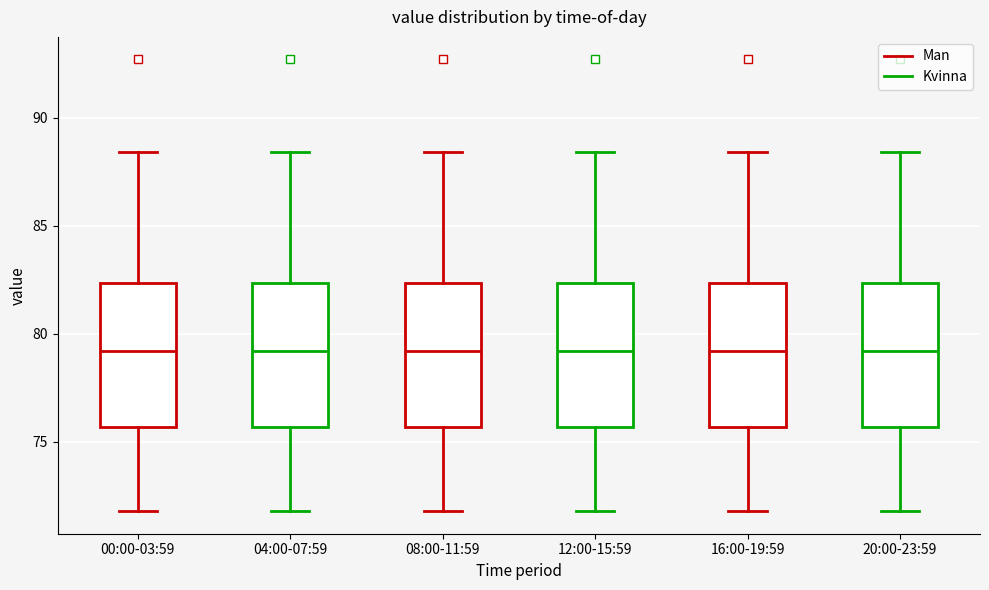

Where does the median line of the box for 12:00-15:59 sit on the y-axis? The values are not printed on the chart, so give them approximately, as read against the axis.

79.0